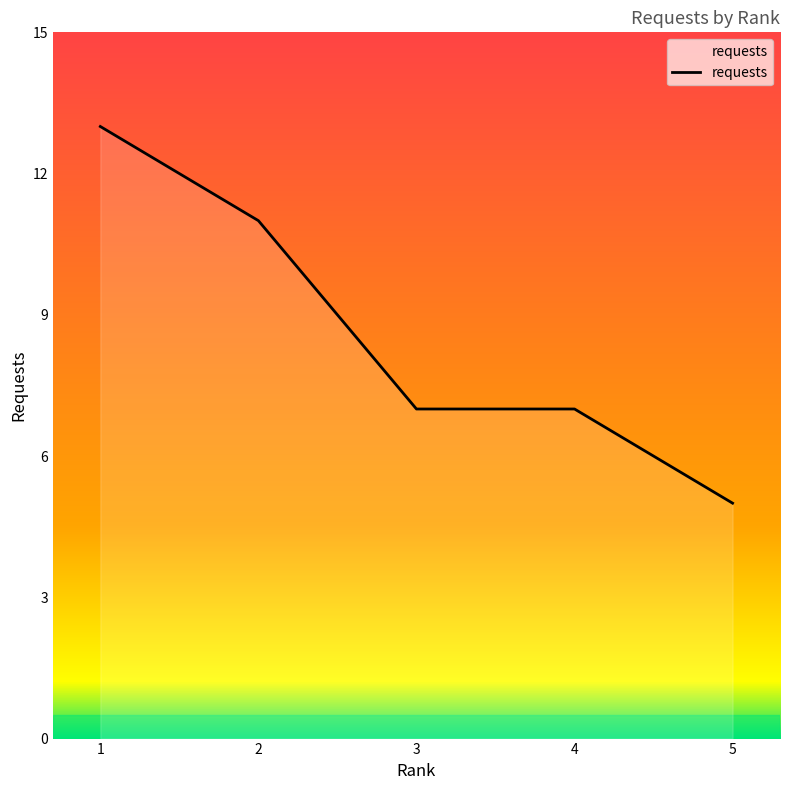

At which label does the data first exceed 7?

1